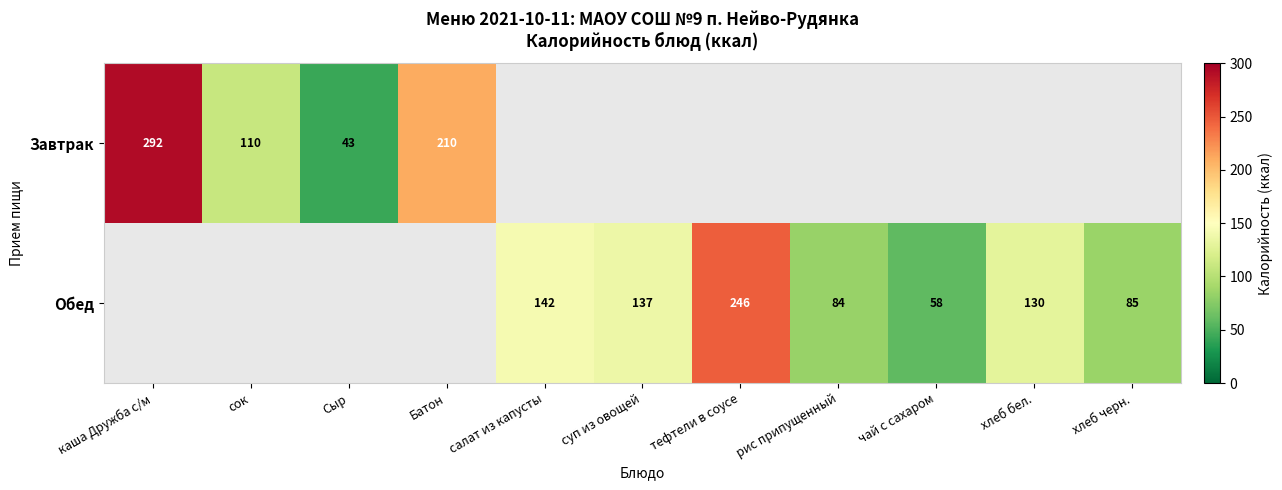

Between каша Дружба с/м and сок, which is larger?

каша Дружба с/м